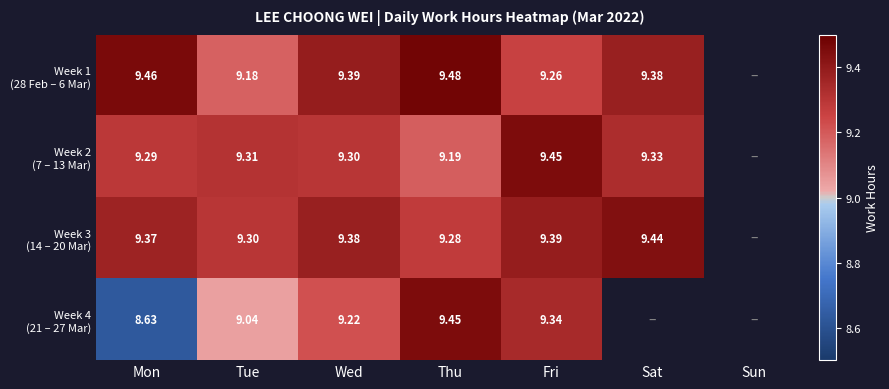

At how many categories does at least one series exceed 8?

6